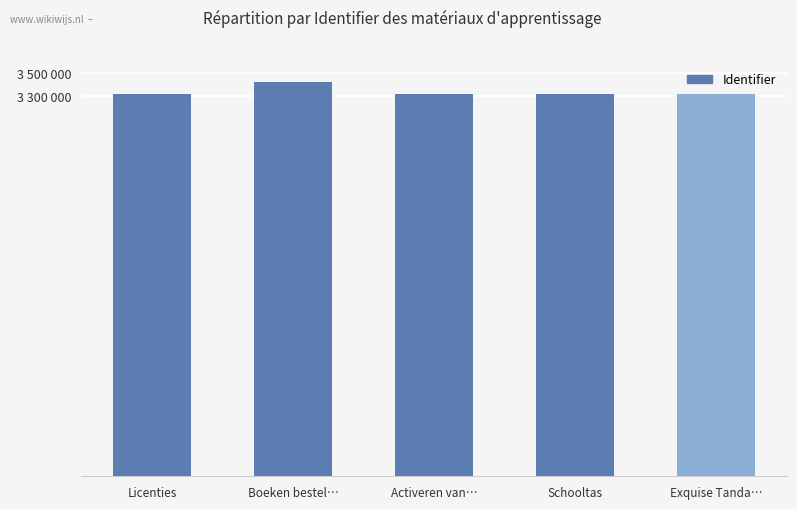

Does the chart contain any negative values?

No